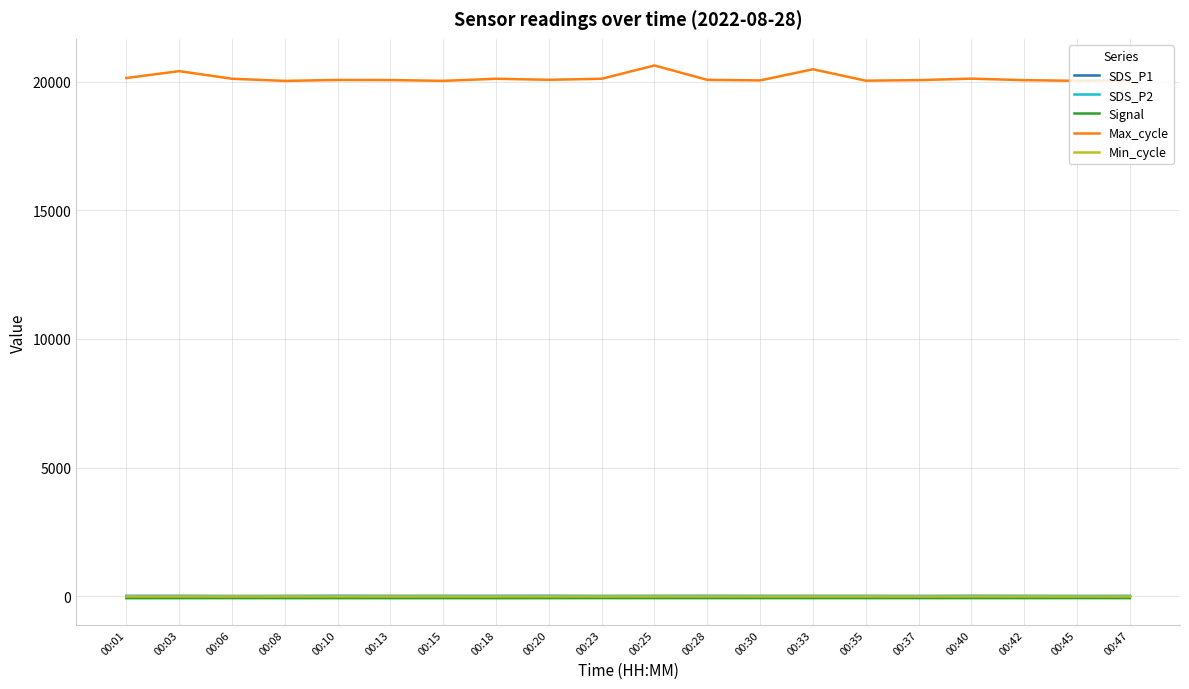

Which series has the widest spread of values?

Max_cycle